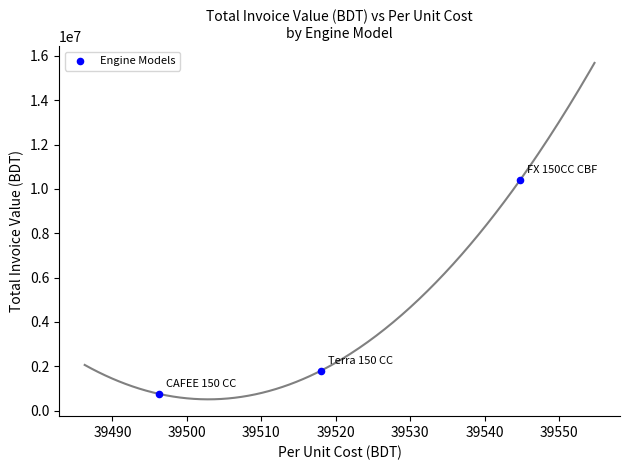

What Y value in the scatter plot is closest to 5575143?

1792336.5